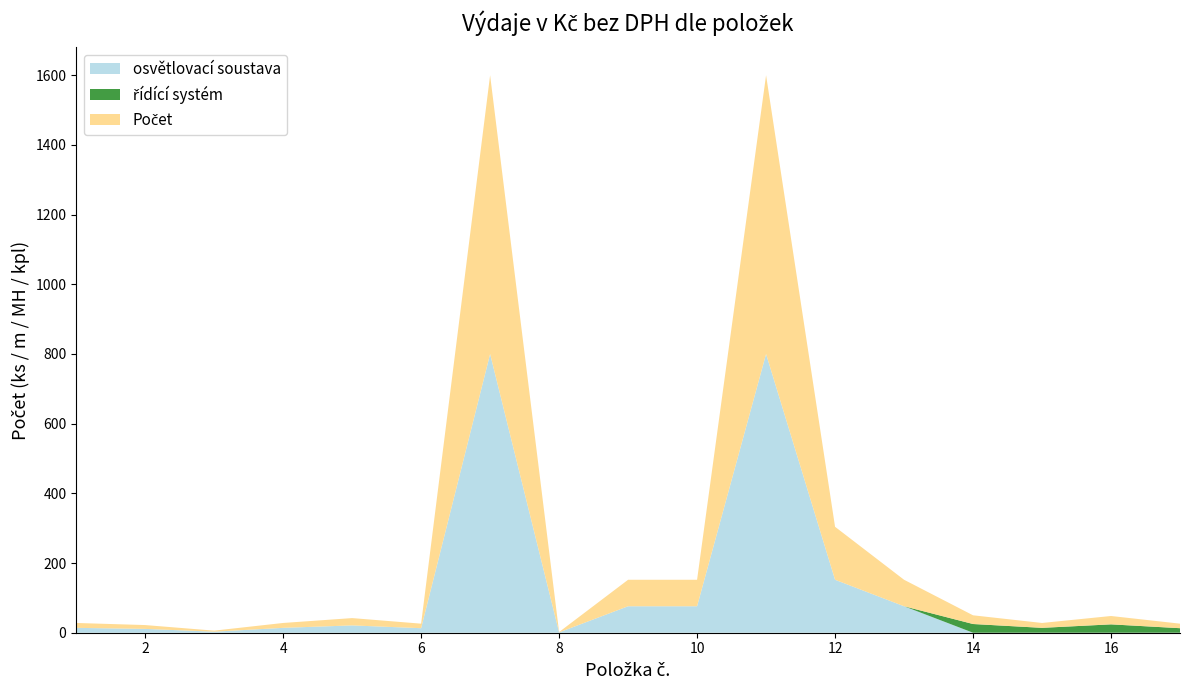

Reading right to left, transcribe all the data shown in this chart.

osvětlovací soustava: 17=0	16=0	15=0	14=0	13=76	12=152	11=800	10=76	9=76	8=1	7=800	6=13	5=21	4=14	3=3	2=11	1=14
řídící systém: 17=13	16=24	15=14	14=25	13=0	12=0	11=0	10=0	9=0	8=0	7=0	6=0	5=0	4=0	3=0	2=0	1=0
Počet: 17=13	16=24	15=14	14=25	13=76	12=152	11=800	10=76	9=76	8=1	7=800	6=13	5=21	4=14	3=3	2=11	1=14